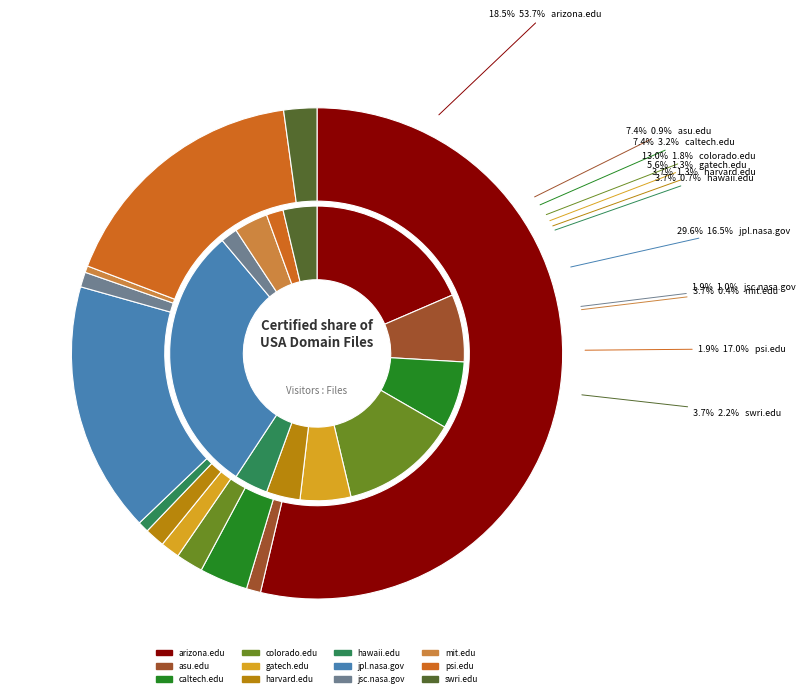

Count the number of slices in the pie.

12